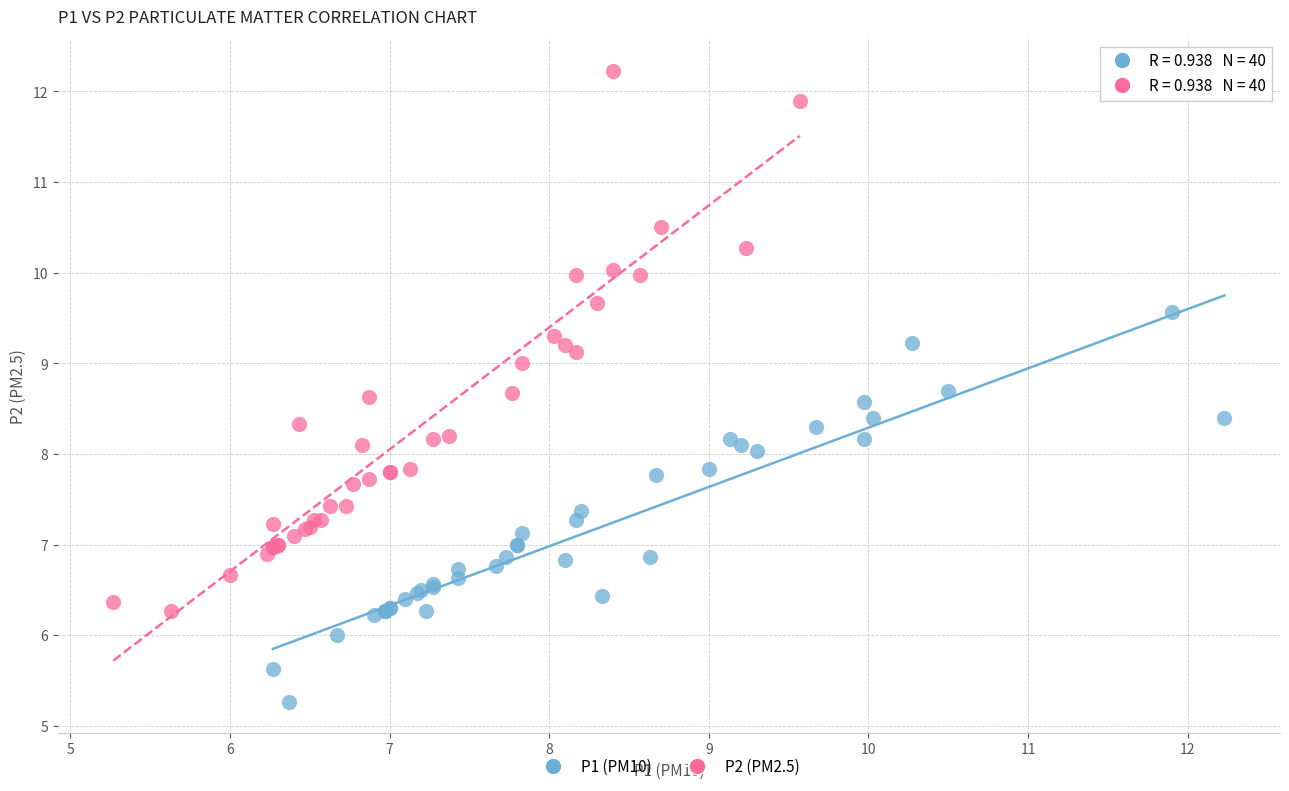

What are all the series names shown in the legend?

P1 (PM10), P2 (PM2.5)